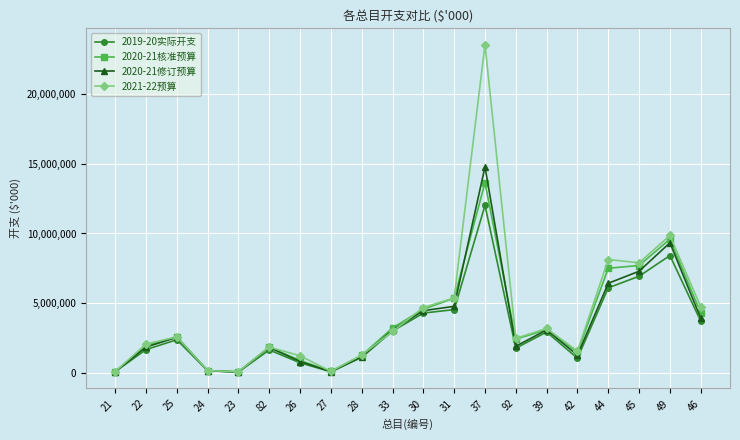

How many data points in 2020-21核准预算 are less than 2616756?

10